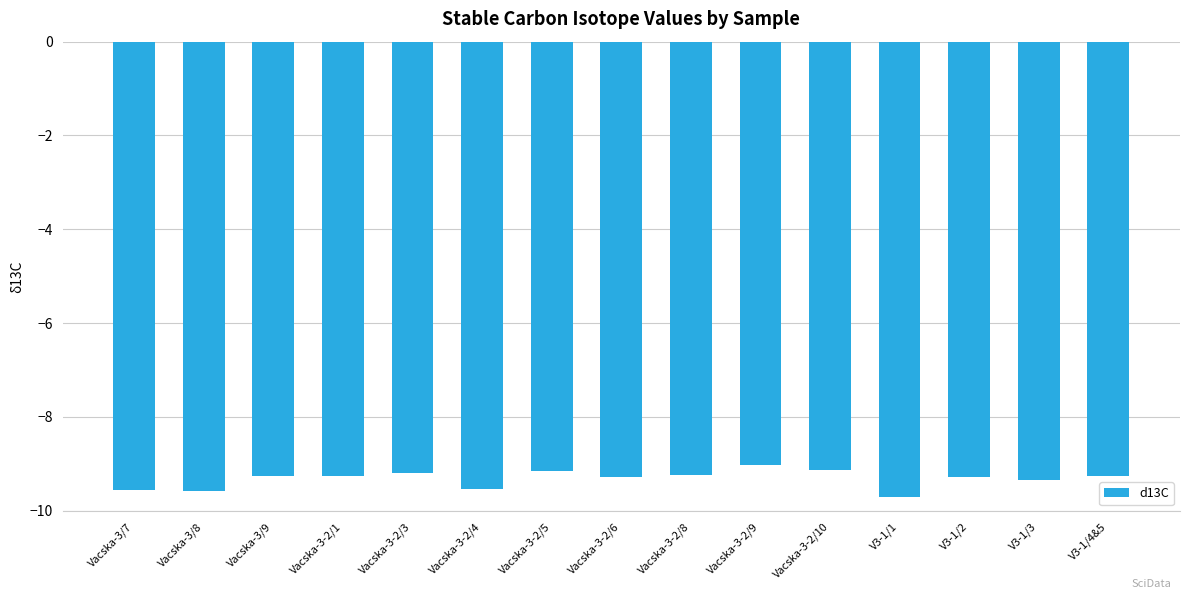

Which category has the lowest value across all series?

V3-1/1